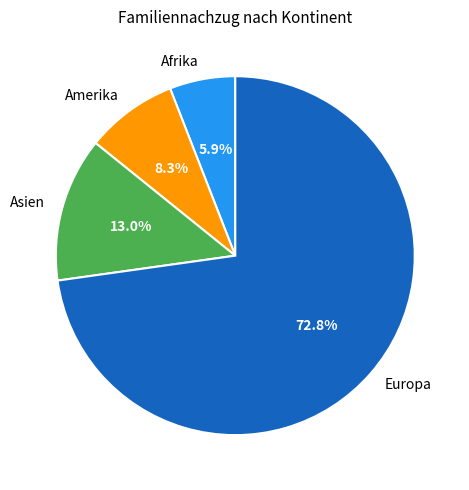

Which slice is the largest?

Europa